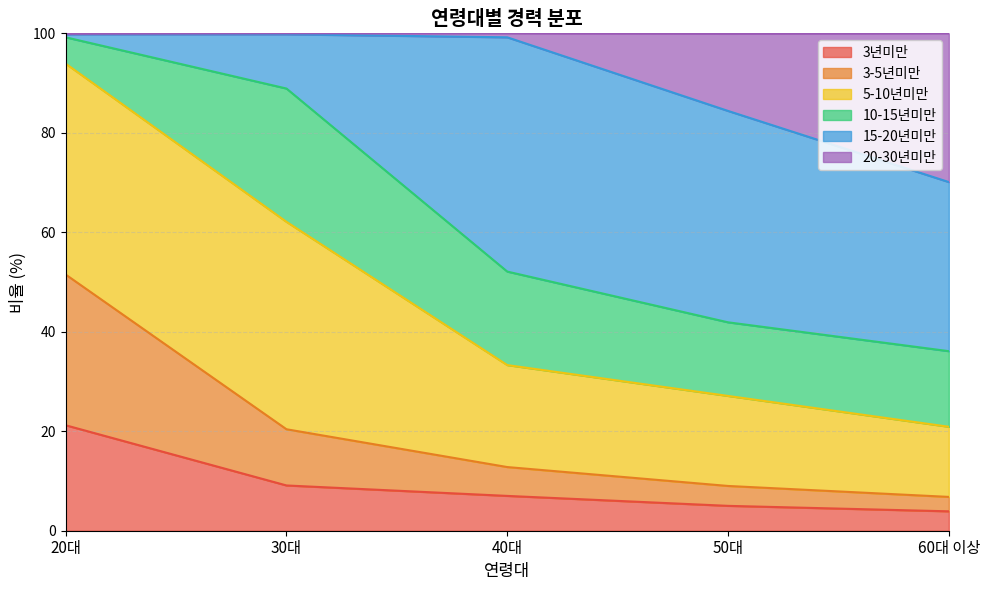

At which label does 3년미만 reach its peak?

20대